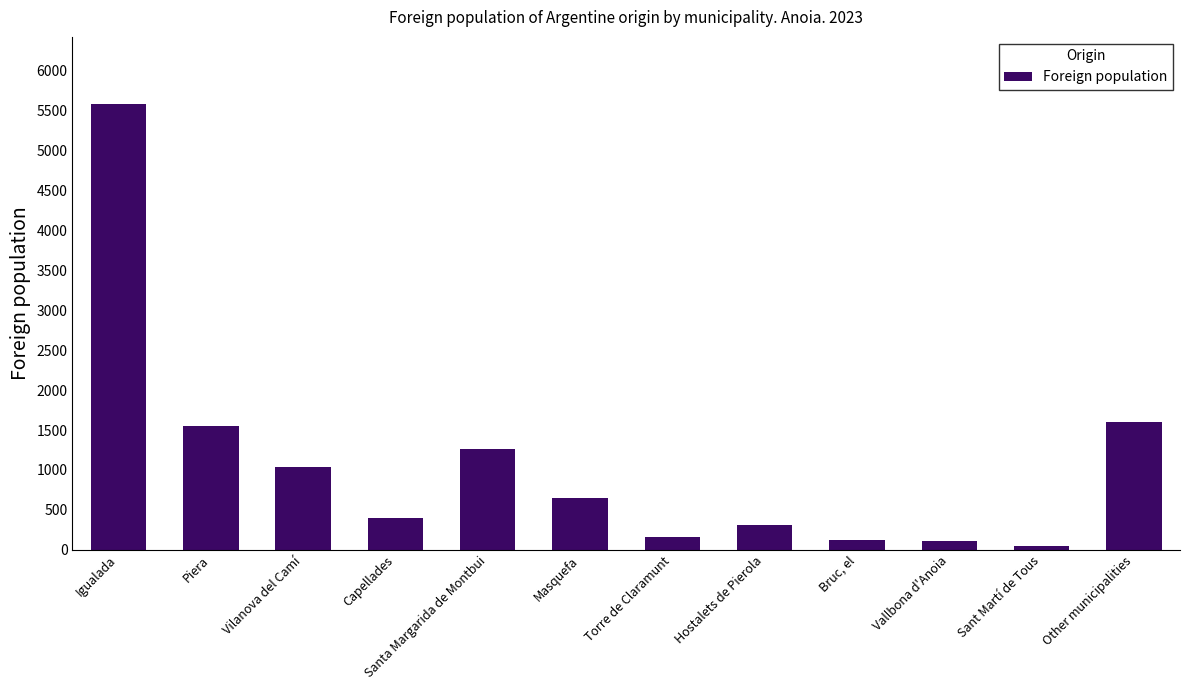

Rank the categories by value from lowest to highest.

Sant Martí de Tous, Vallbona d'Anoia, Bruc, el, Torre de Claramunt, Hostalets de Pierola, Capellades, Masquefa, Vilanova del Camí, Santa Margarida de Montbui, Piera, Other municipalities, Igualada